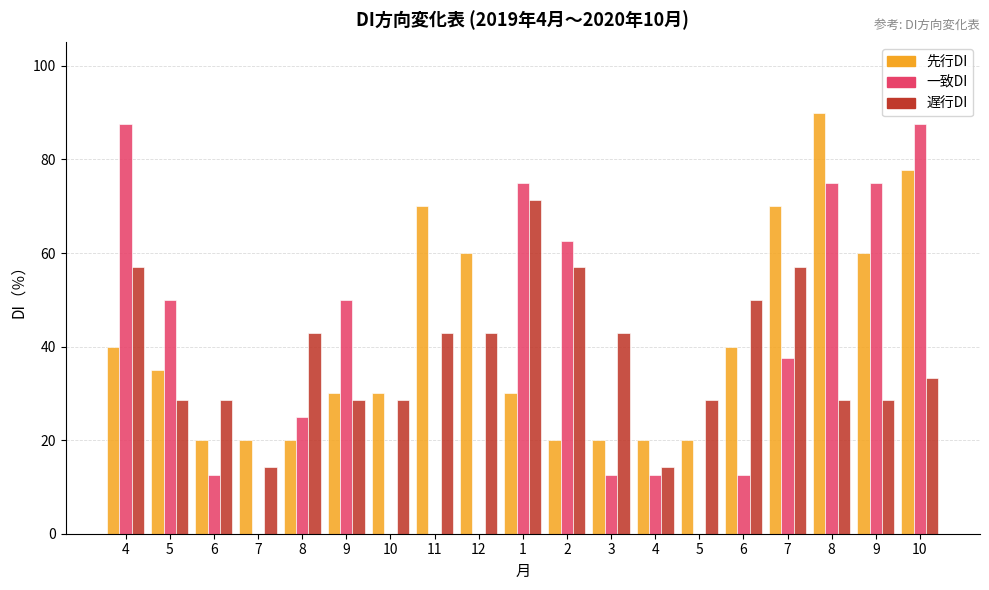

How many categories are shown in the chart?

19